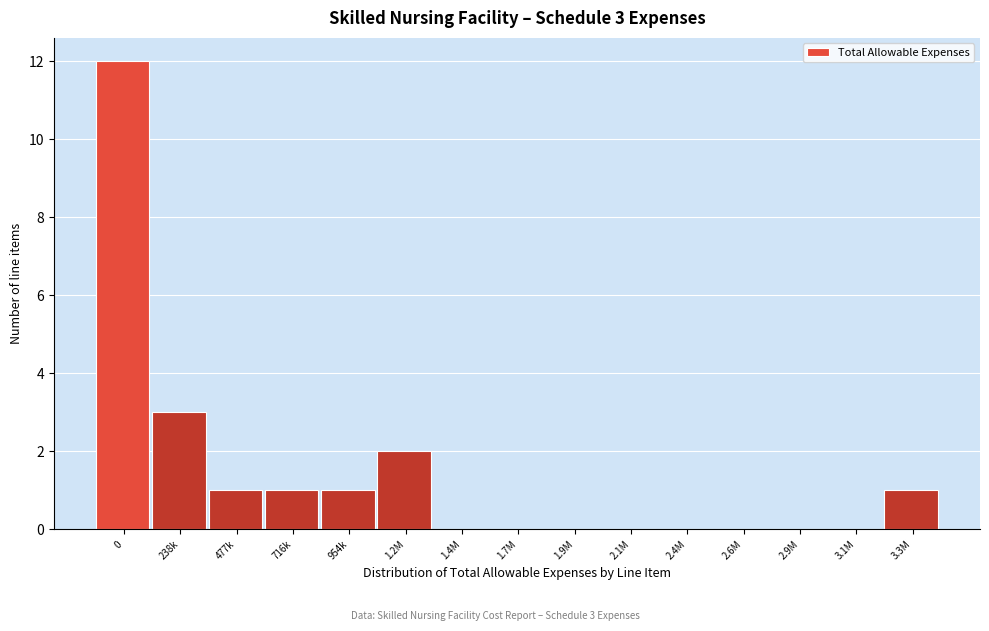

Reading left to right, transcribe all the data shown in this chart.

0=12	238k=3	477k=1	716k=1	954k=1	1.2M=2	1.4M=0	1.7M=0	1.9M=0	2.1M=0	2.4M=0	2.6M=0	2.9M=0	3.1M=0	3.3M=1